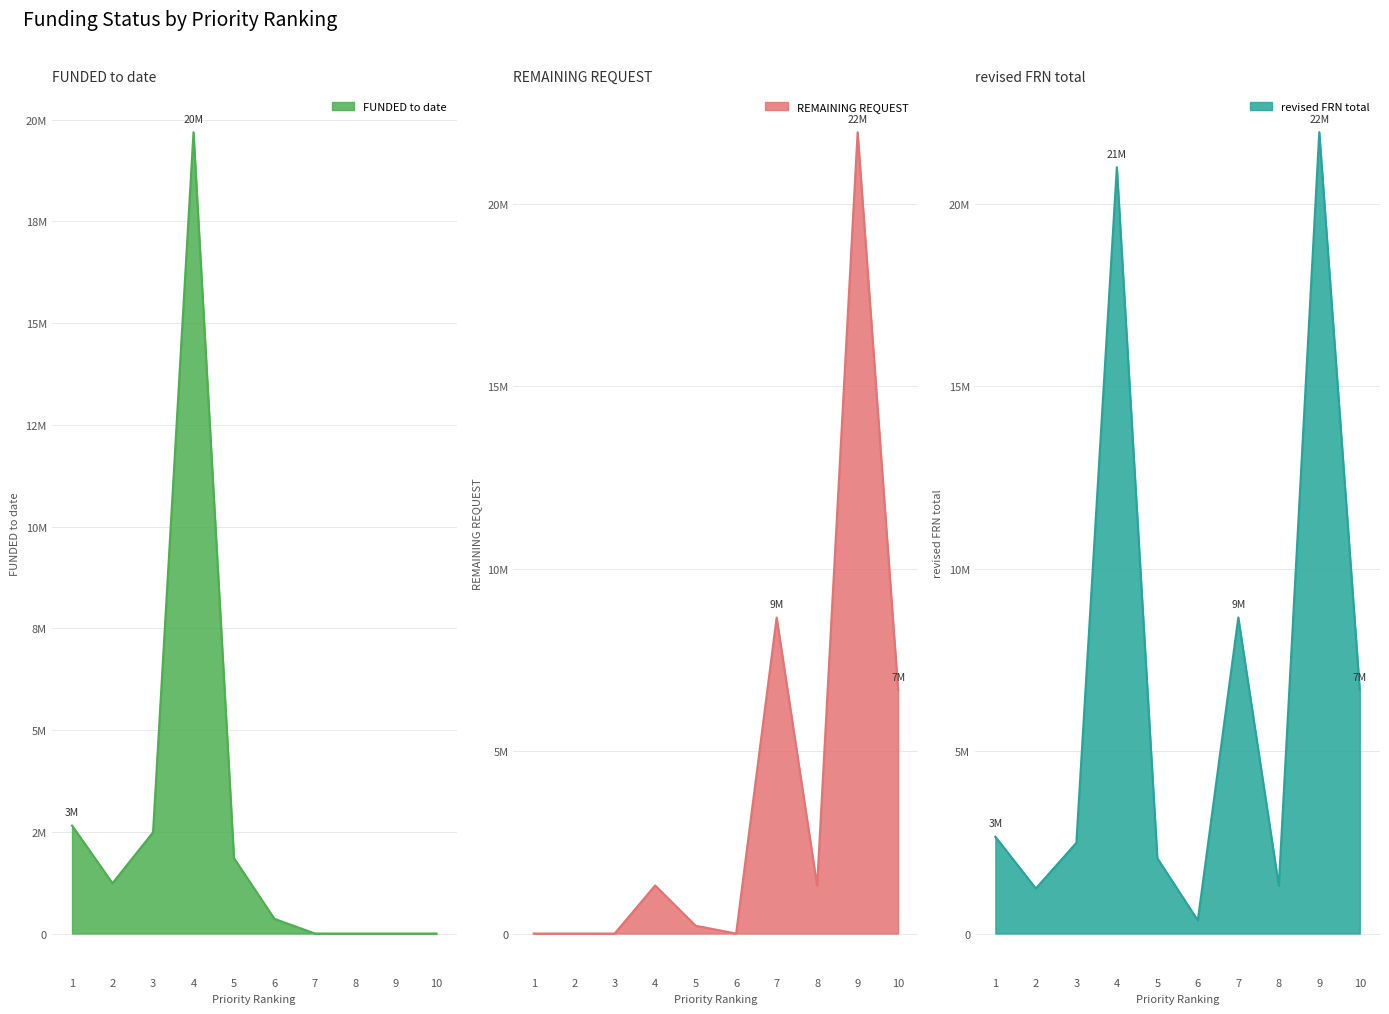

The value of FUNDED to date at 3 is 2486494.8. True or false?

True